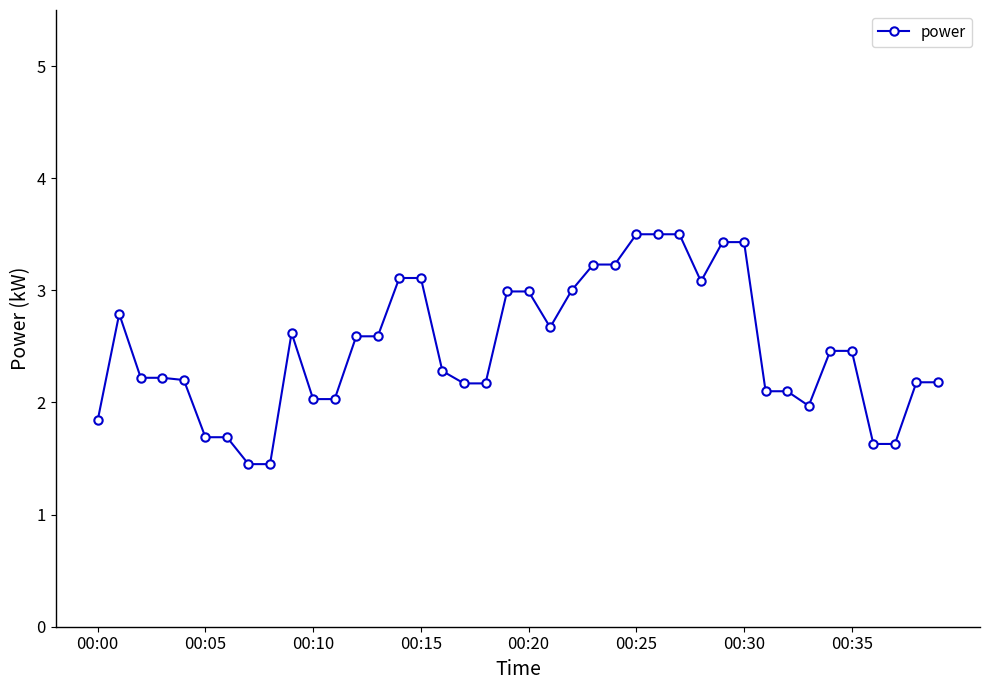

True or false: the data has more than 0 interior local peaks.

True